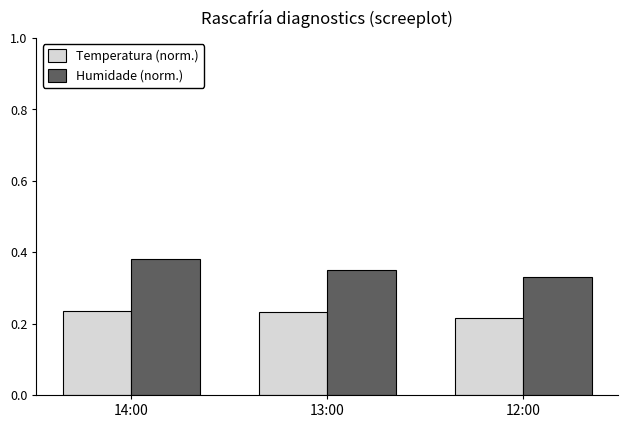

Which label corresponds to the largest value in the chart?

14:00